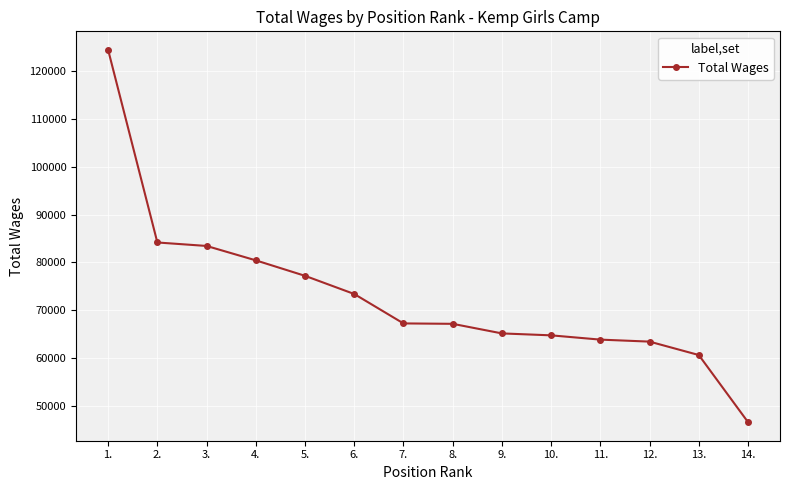

The value at 2. is 84190. True or false?

True